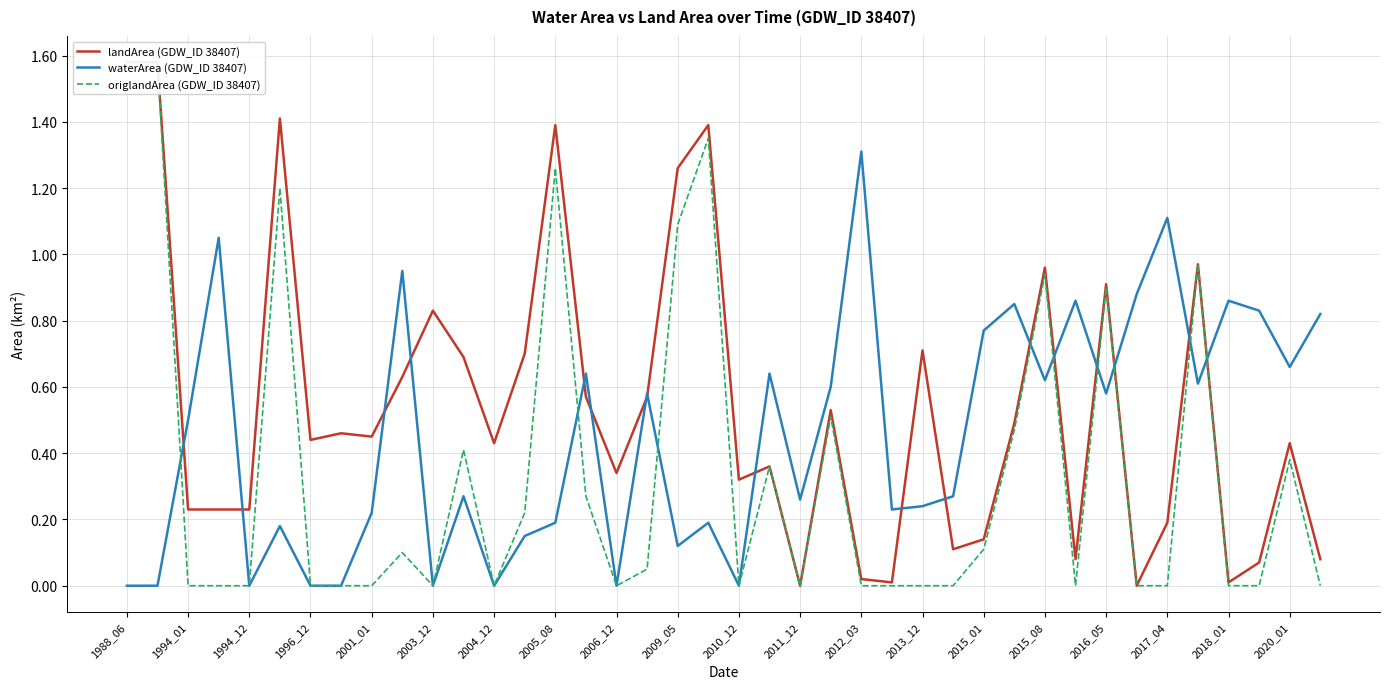

True or false: waterArea (GDW_ID 38407) has a value of 1.2 at 2018_01.

False